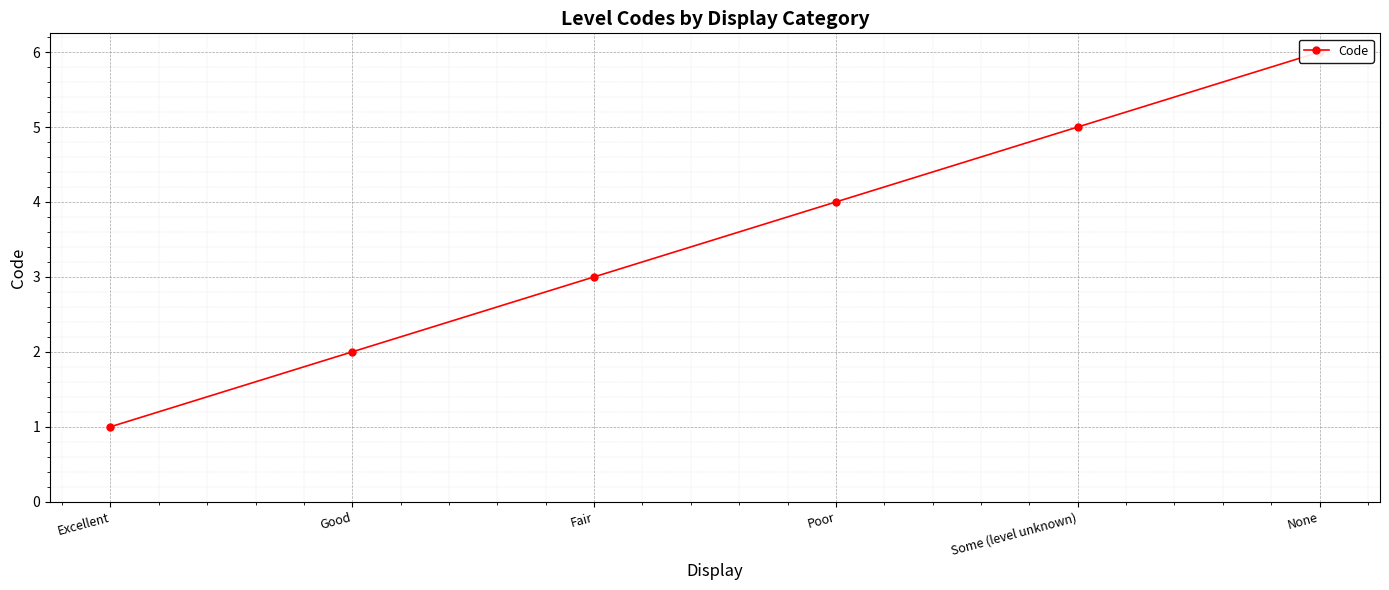

How many data points are less than 4?

3